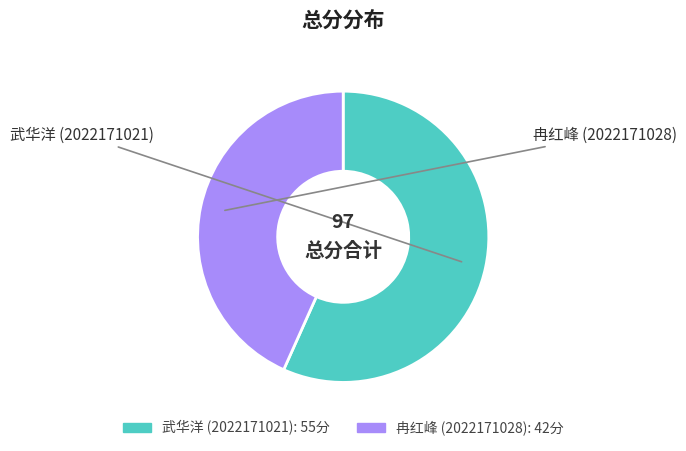

Count the number of slices in the pie.

2